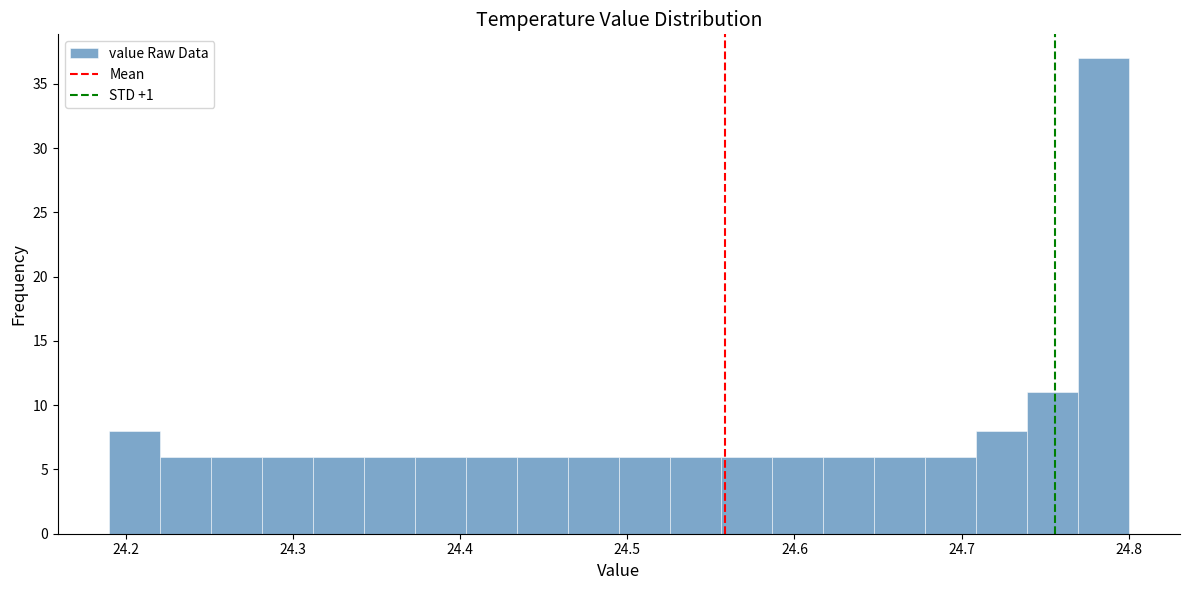

Read against the x-axis, roughly where is the centre of the tallest bar?

24.78